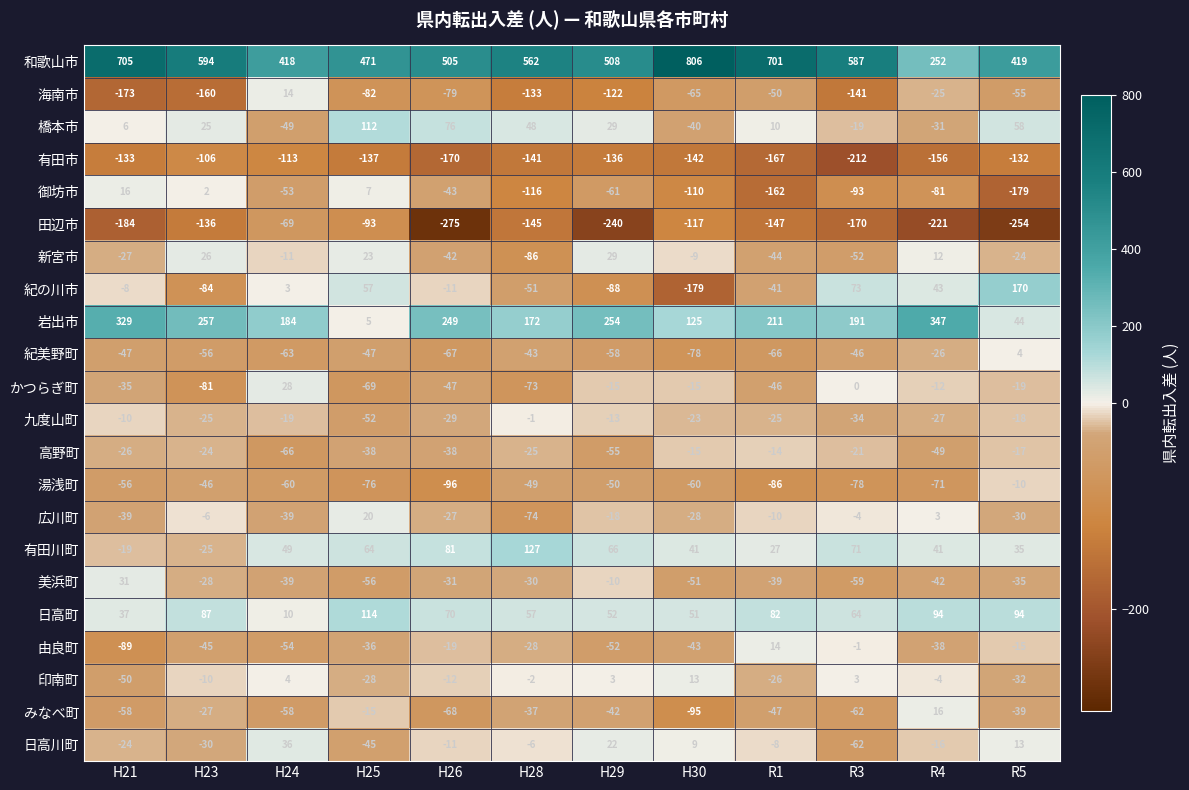

True or false: 和歌山市 has a value of 594 at H23.

True